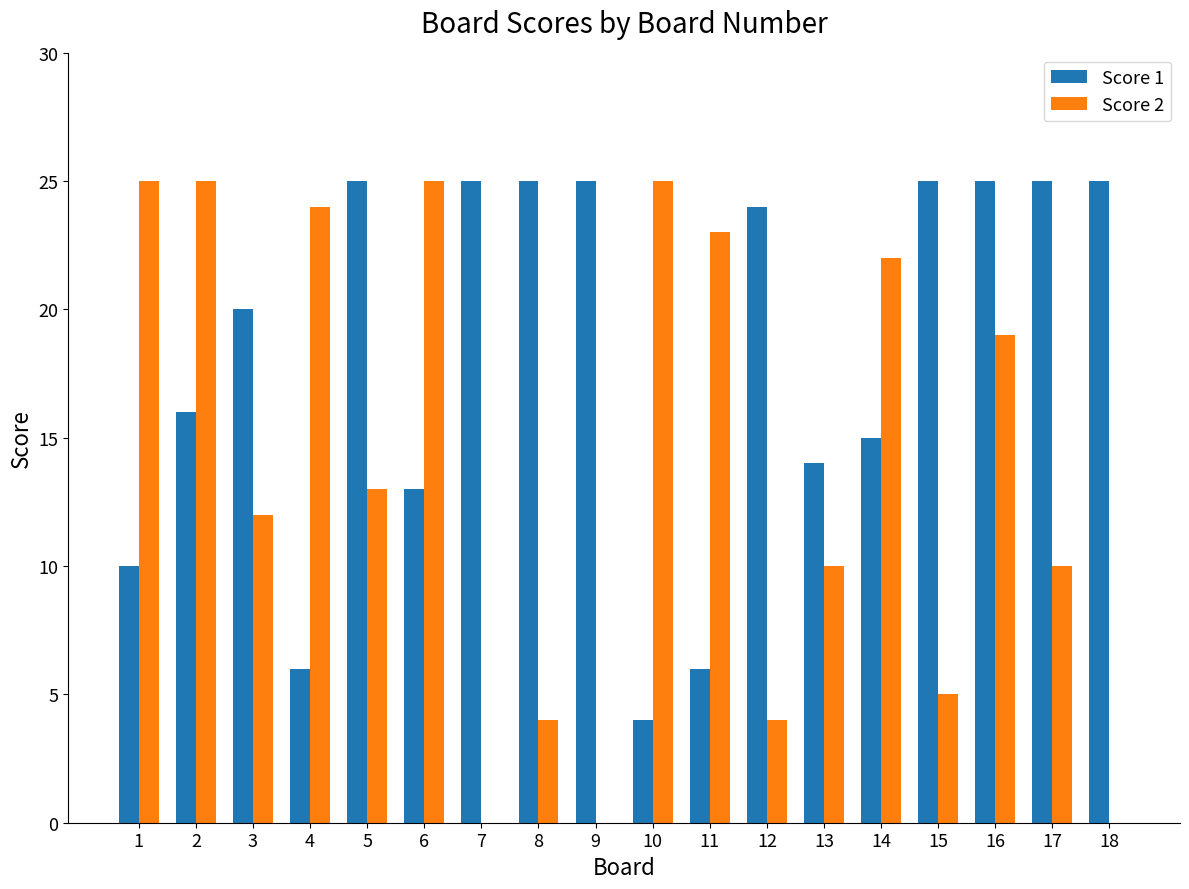

True or false: Score 1 has a value of 30 at 3.

False